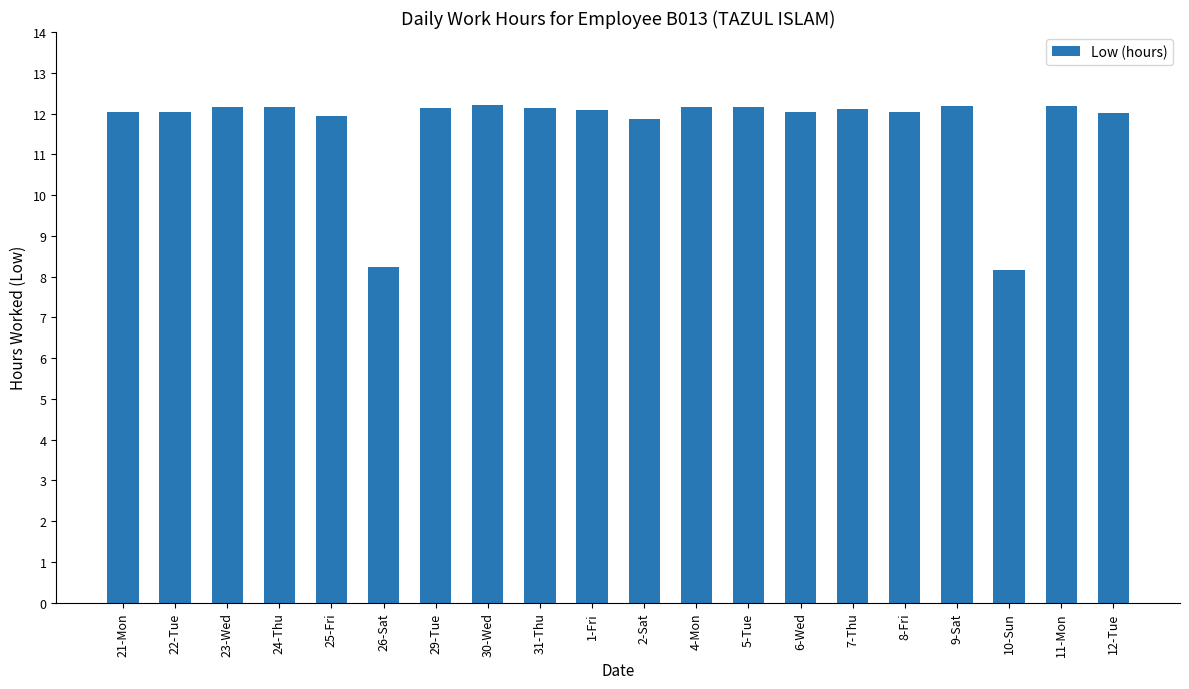

What is the minimum value shown in the chart?

8.2